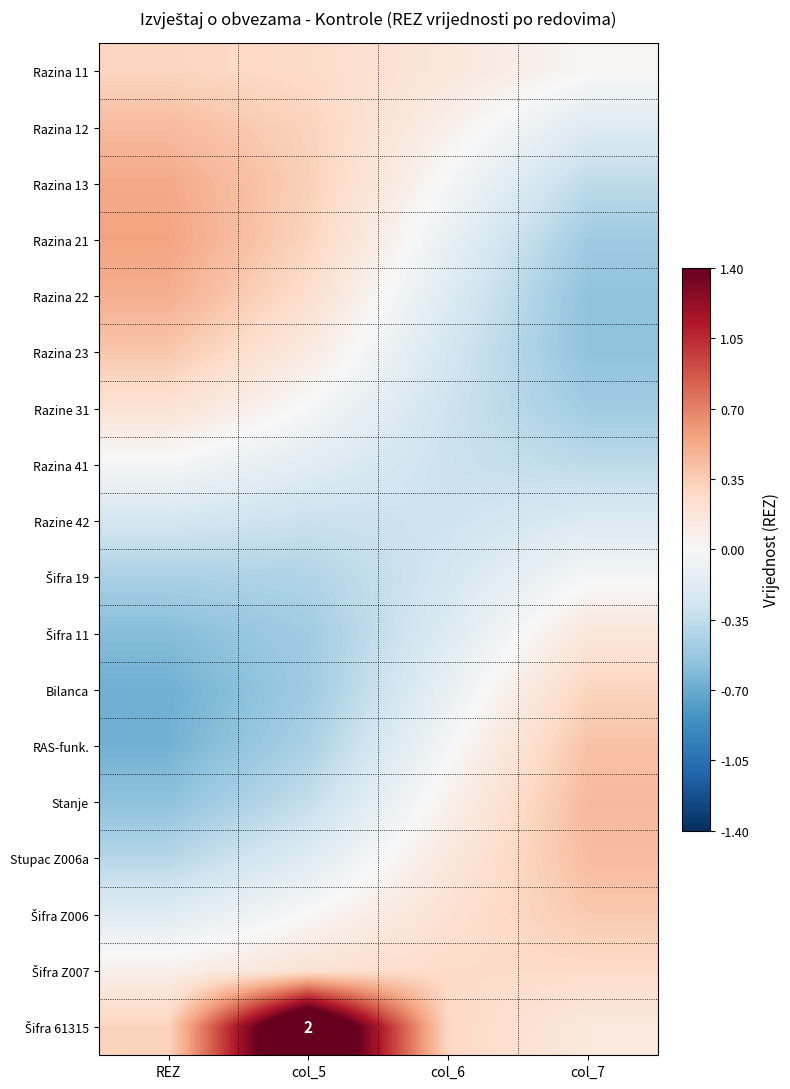

True or false: Razina 23 has a value of 0.7 at REZ.

False